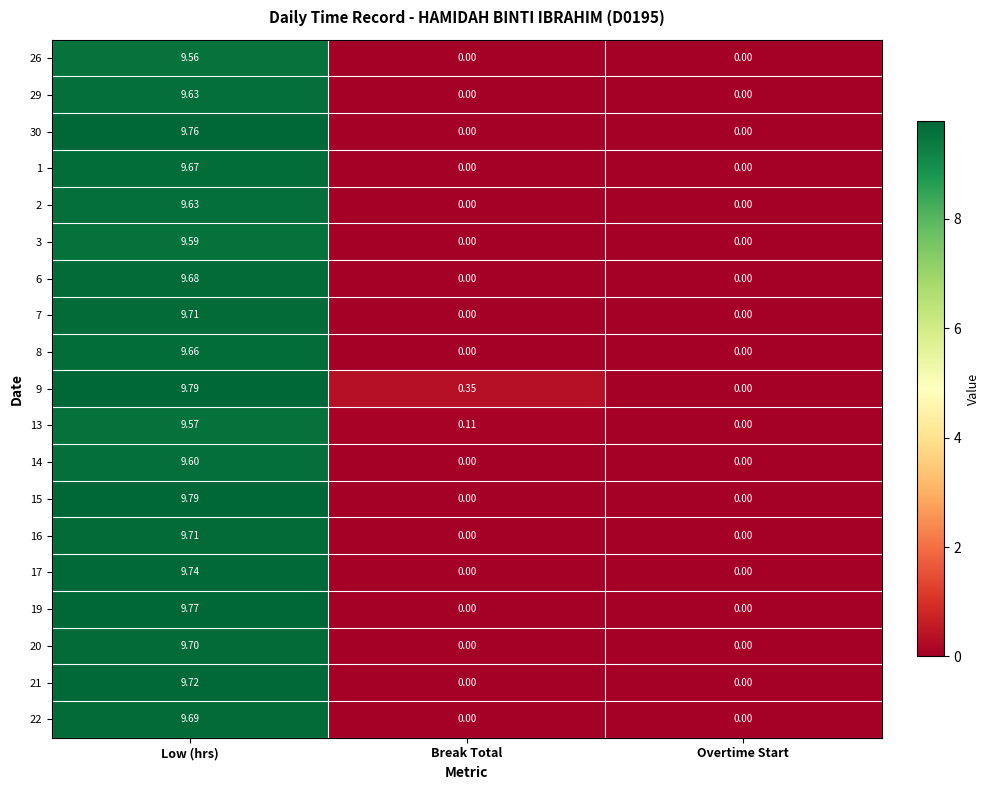

Which series has the largest total across all categories?

9